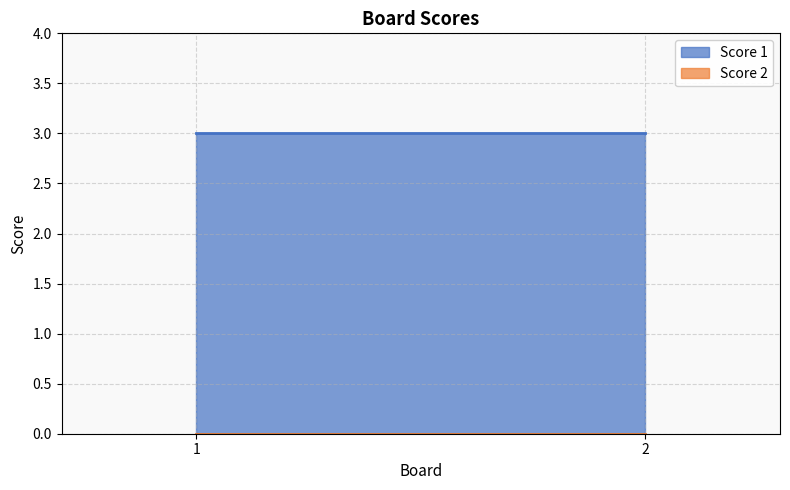

List the series in order of their peak value, highest first.

Score 1, Score 2